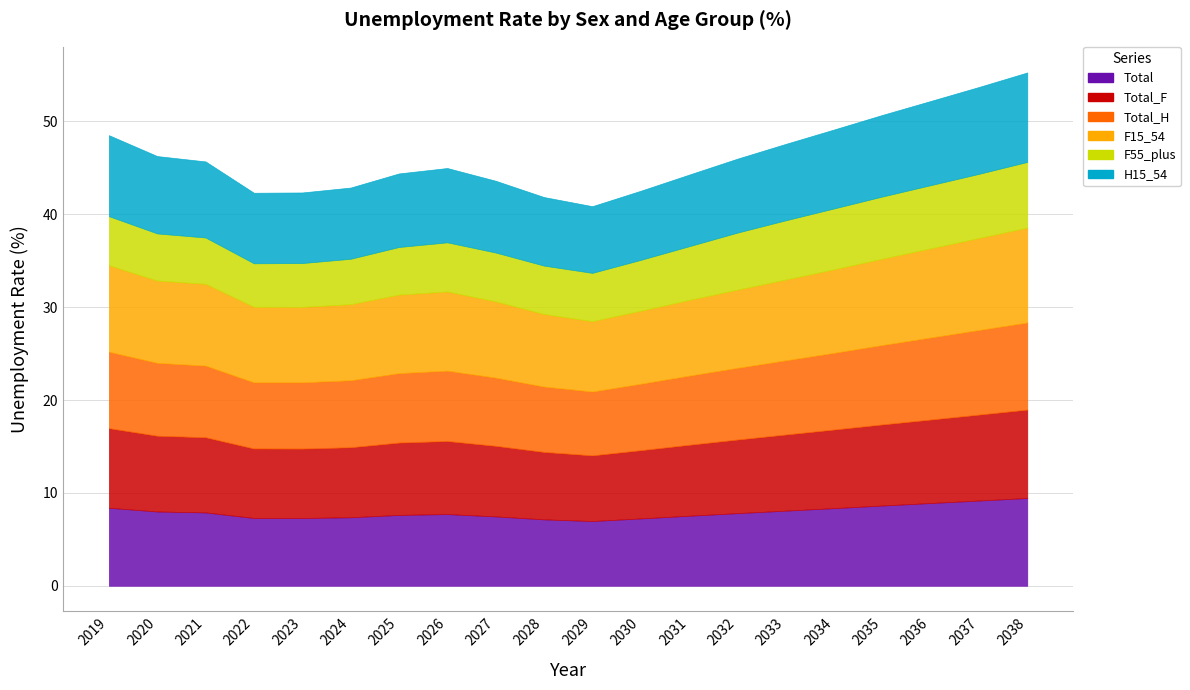

Is the value of Total_H at 2024 greater than the value of F55_plus at 2033?

Yes